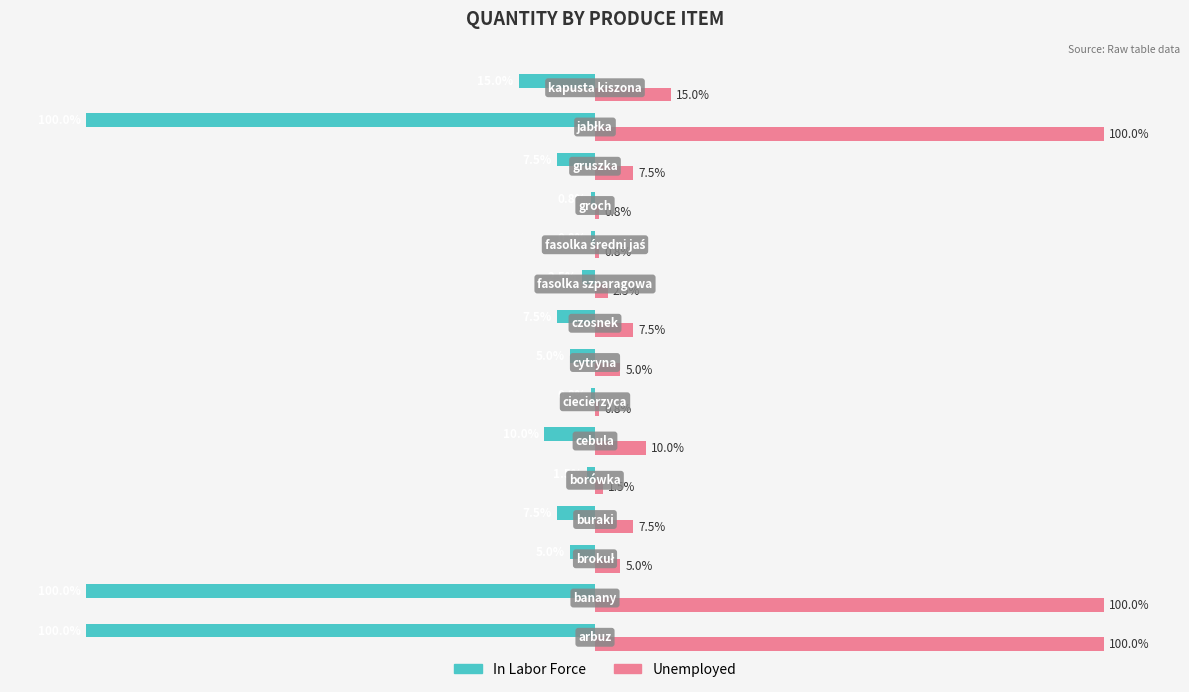

List the series in order of their overall mean, lowest first.

In Labor Force, Unemployed